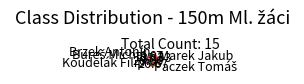

Is the sum of Marek Jakub and Brzek Antonín greater than half?

No